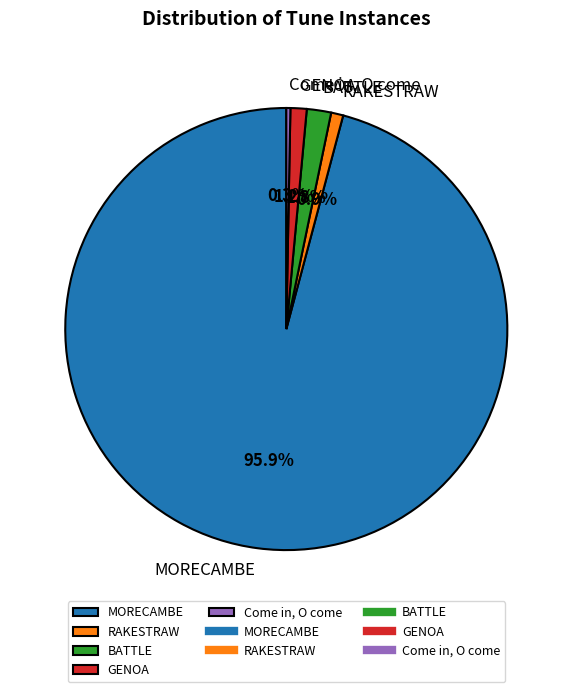

Which category has the biggest portion of the pie?

MORECAMBE